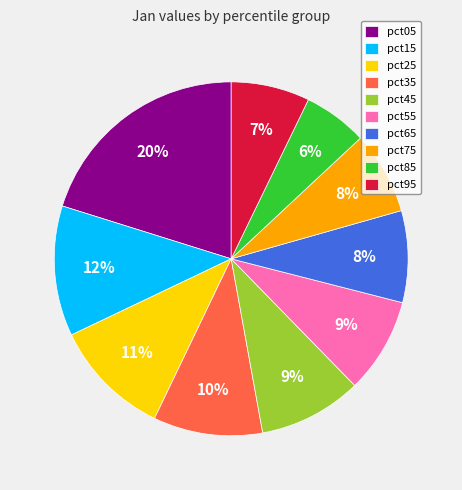

To the nearest percent, what portion does pct35 represent?

10%